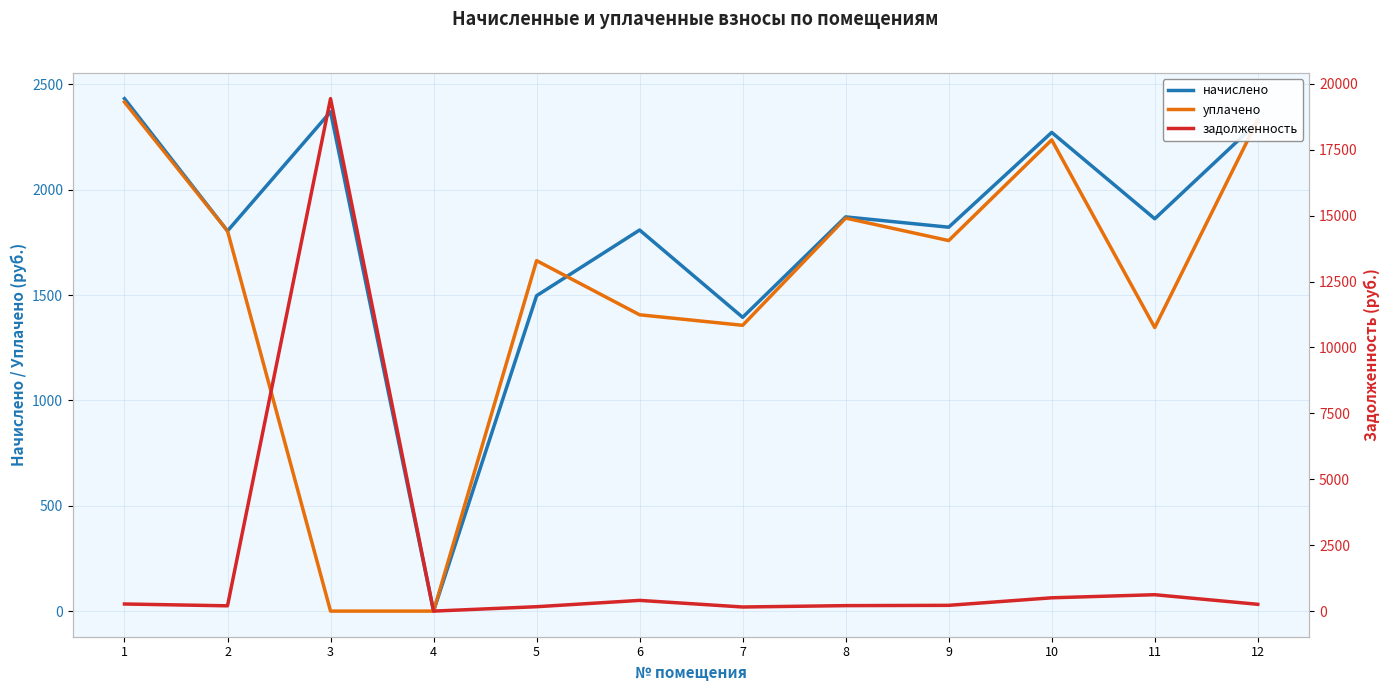

What value does the уплачено series have at 9?

1758.6